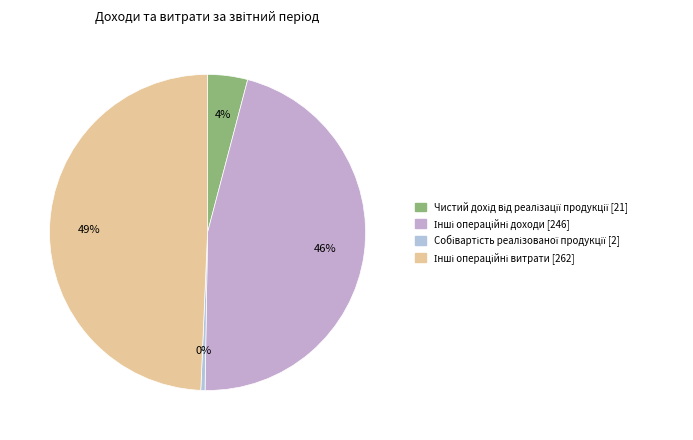

Is there a majority slice in this chart?

No